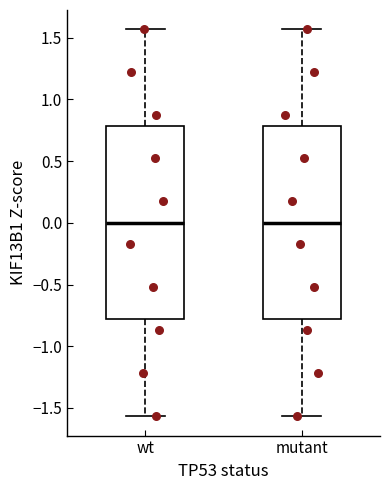

Where is the lower edge of the box for mutant on the y-axis? The values are not printed on the chart, so give them approximately, as read against the axis.

-0.80